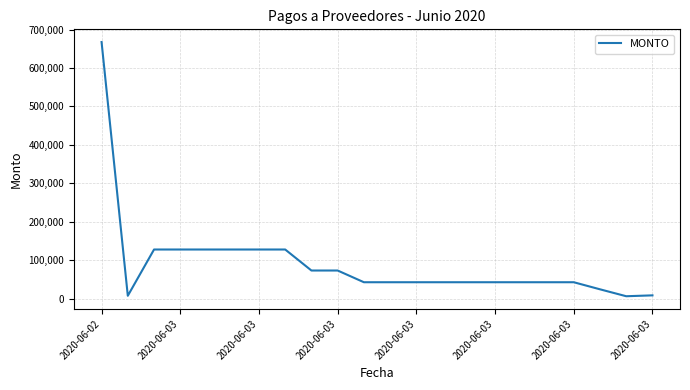

What is the maximum value shown in the chart?

667500.0